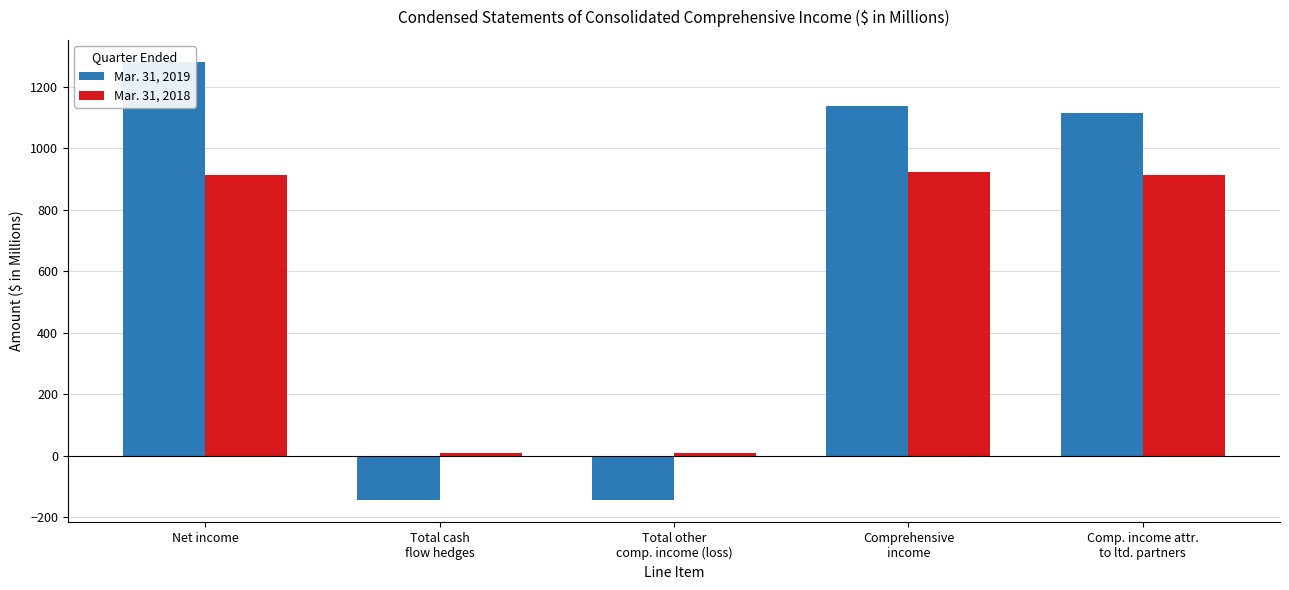

At which label is Mar. 31, 2019 closest to 567?

Comp. income attr.
to ltd. partners